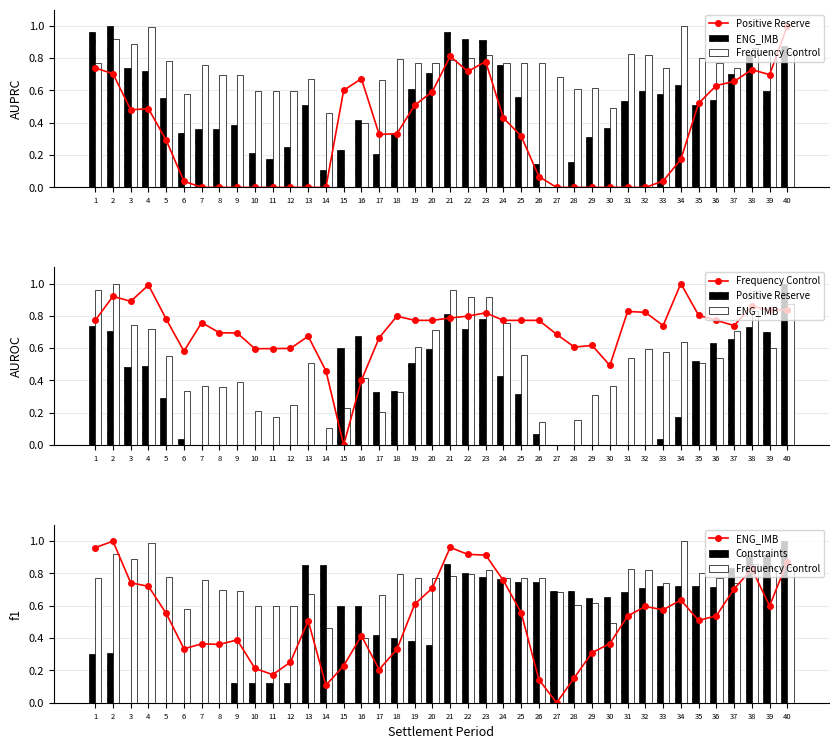

Is it true that ENG_IMB equals 0.9 at 22?

True